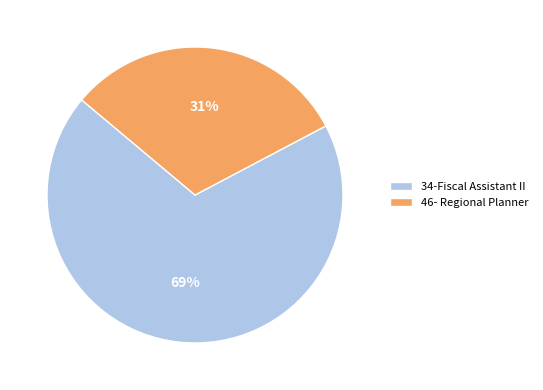

Which slice is the smallest?

46- Regional Planner